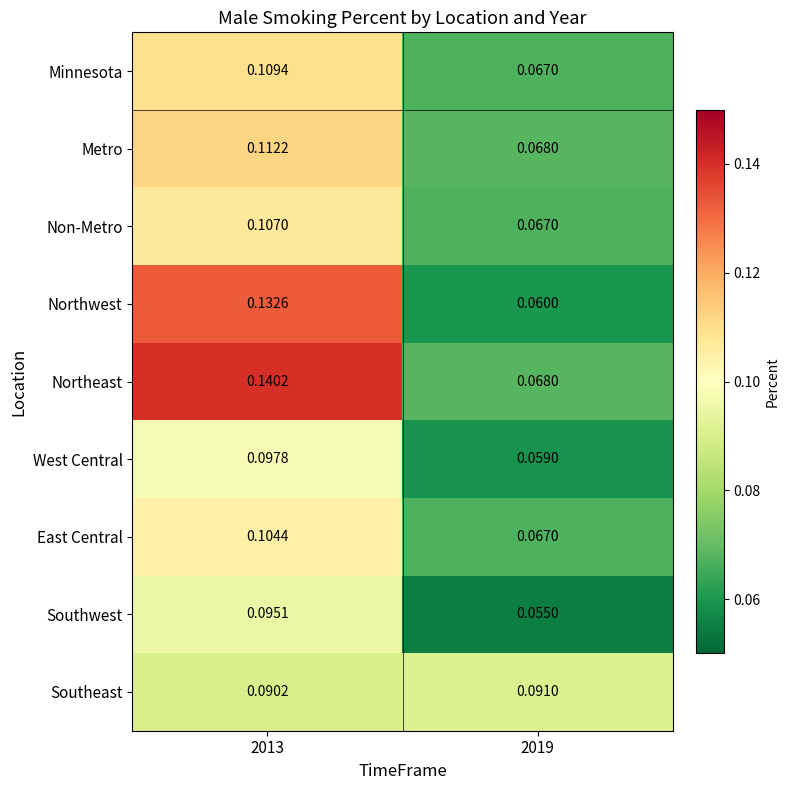

Which label corresponds to the largest value in the chart?

2013